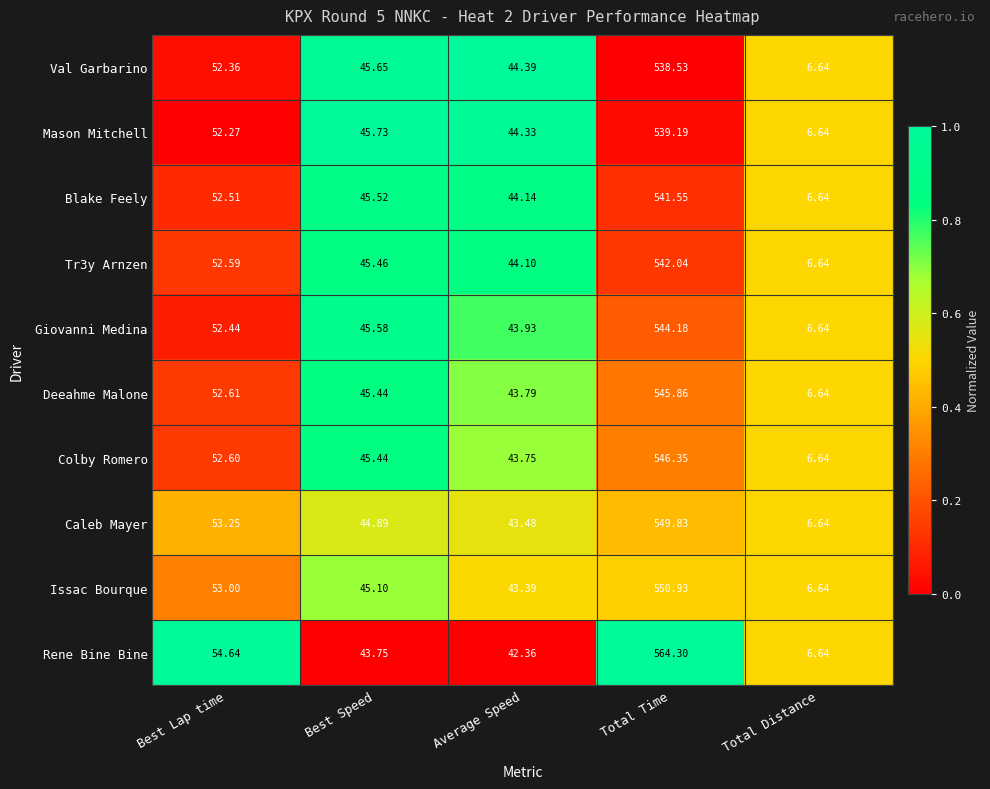

Which series has the largest range (max minus min)?

Rene Bine Bine